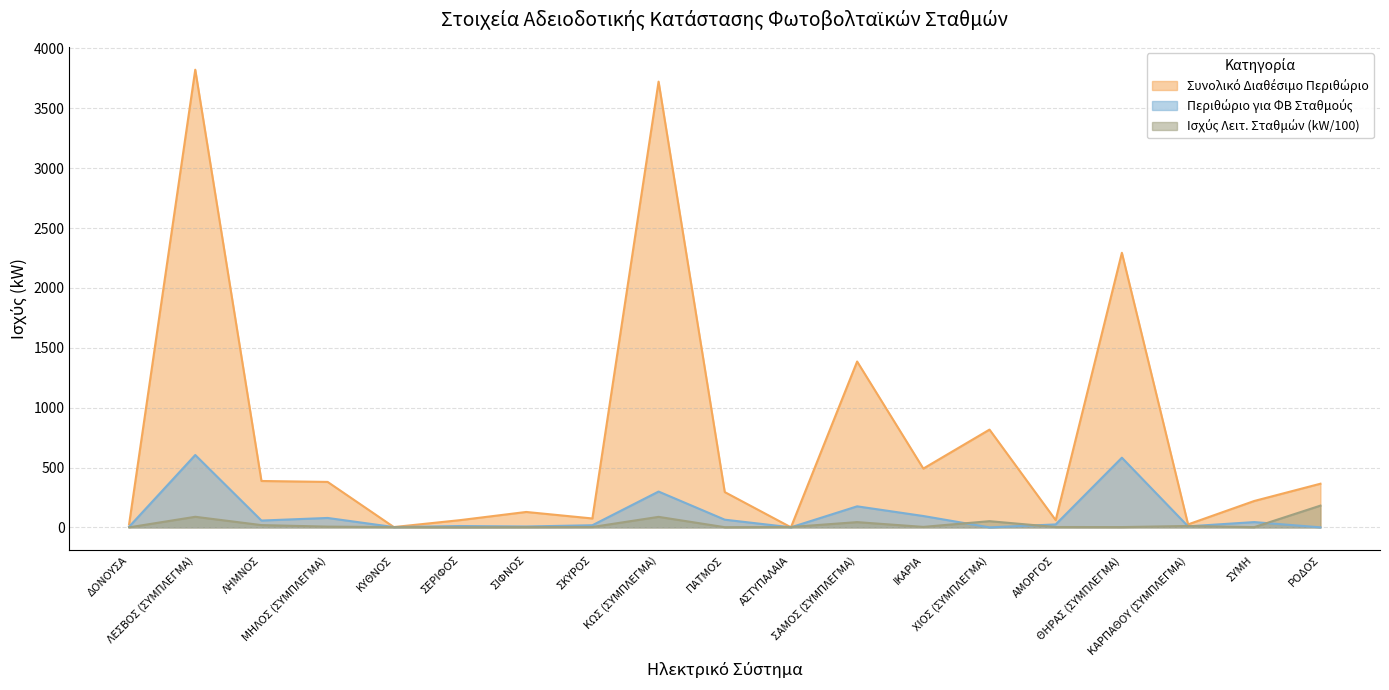

At which category does Ισχύς Λειτ. Σταθμών (kW/100) reach its first local peak?

ΛΕΣΒΟΣ (ΣΥΜΠΛΕΓΜΑ)